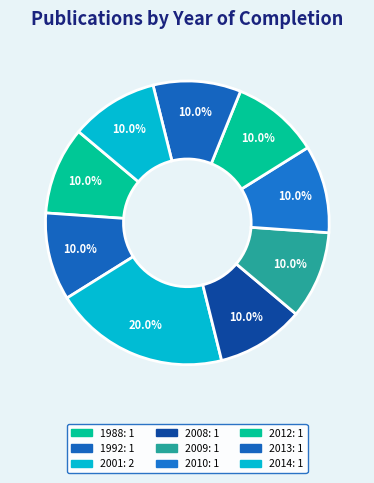

How many slices are in this pie chart?

9